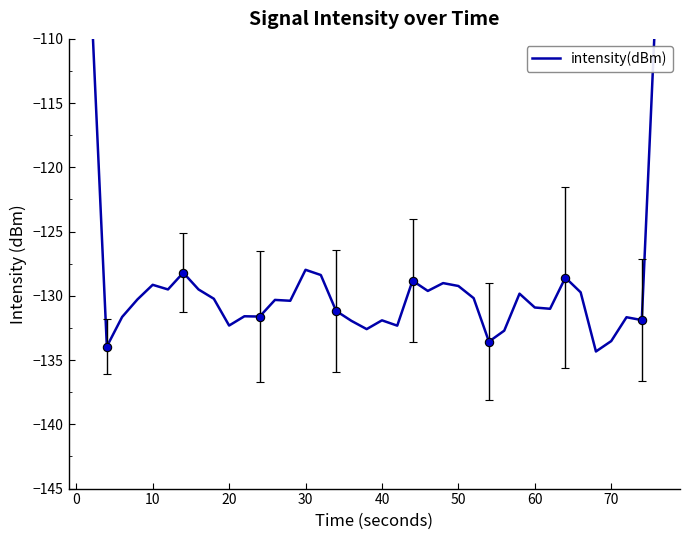

Reading left to right, transcribe all the data shown in this chart.

-81.3	-107.6	-133.9	-131.6	-130.3	-129.1	-129.5	-128.2	-129.5	-130.2	-132.3	-131.6	-131.6	-130.3	-130.4	-128.0	-128.4	-131.2	-131.9	-132.6	-131.9	-132.3	-128.8	-129.6	-129.0	-129.2	-130.2	-133.6	-132.7	-129.8	-130.9	-131.0	-128.6	-129.7	-134.3	-133.5	-131.7	-131.9	-105.0	-77.0